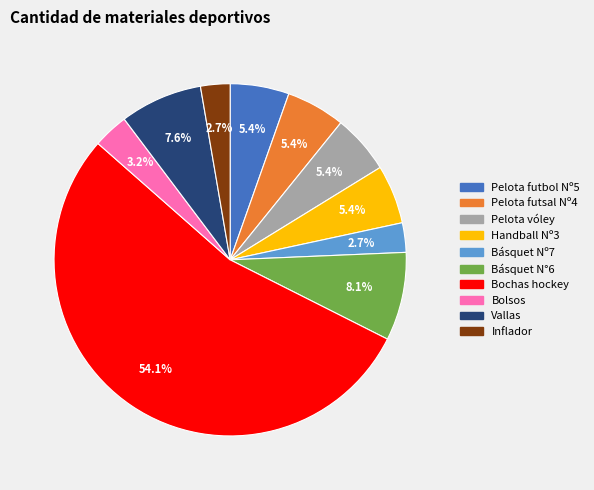

Does any single category account for the majority?

Yes